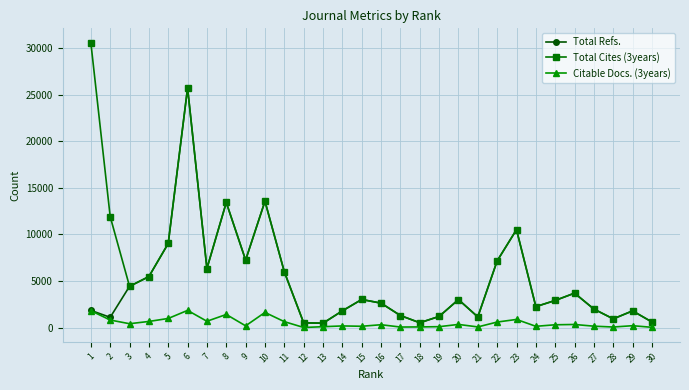

What is the greatest value displayed?

30577